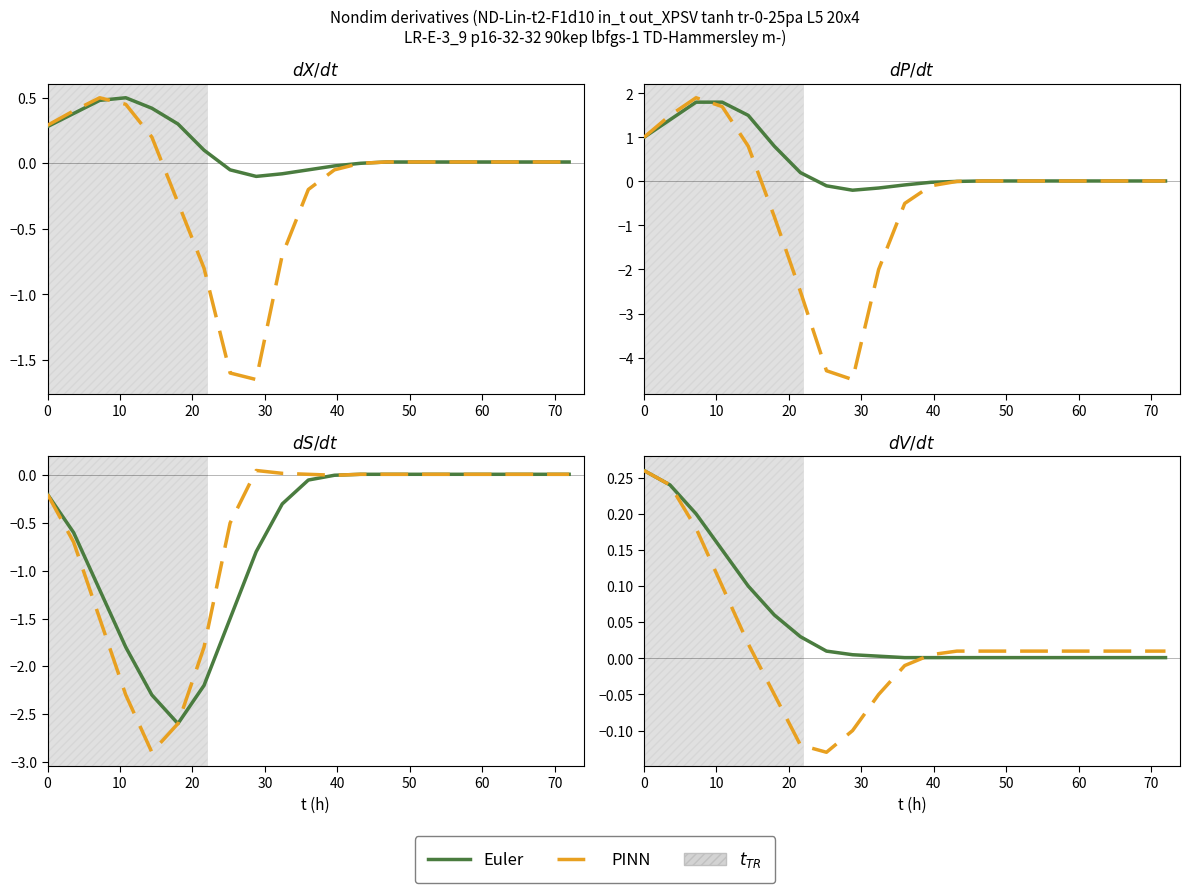

Does the chart display data point markers on the line(s)?

No